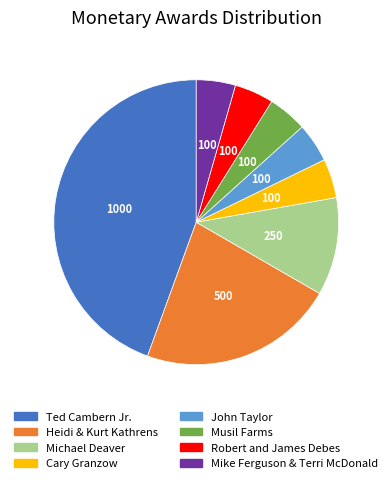

True or false: Musil Farms accounts for 4% of the total.

True